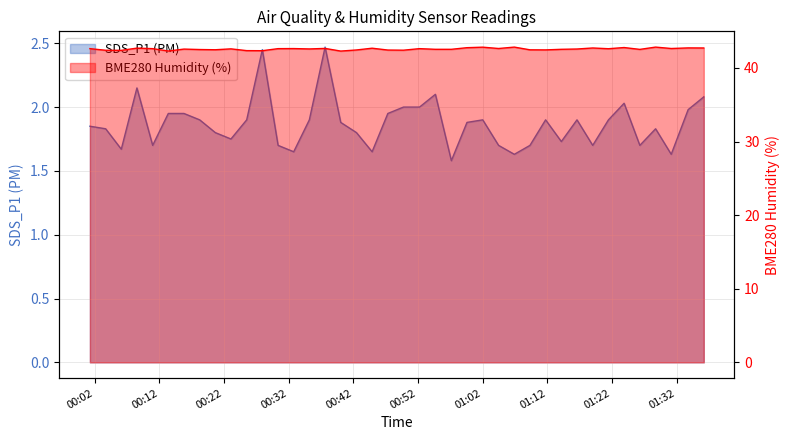

At 28, list the series in order from smallest to largest.

SDS_P1 (PM), BME280 Humidity (%)